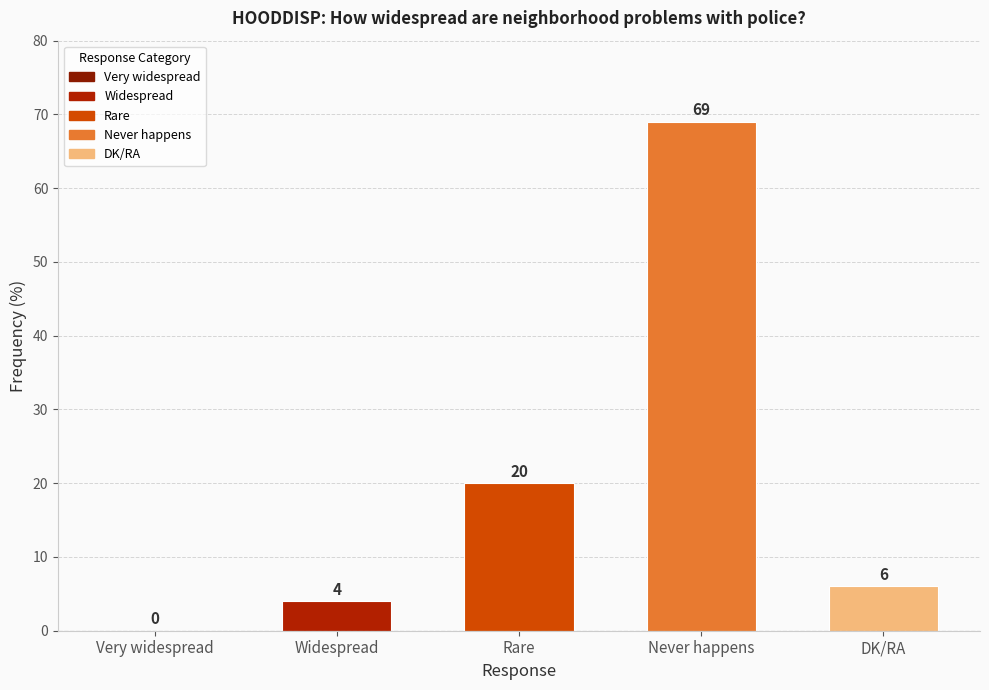

What is the change in value from Rare to Never happens?

+49